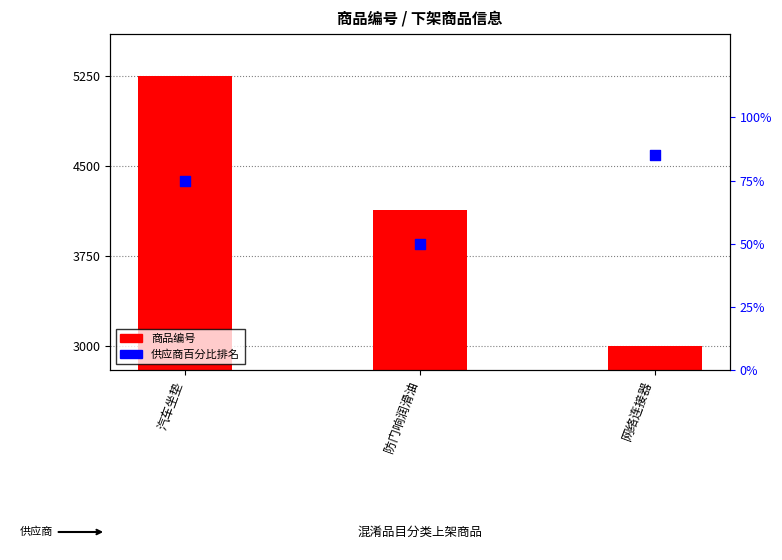

Is the value of 供应商百分比排名 at 防门响润滑油 greater than the value of 商品编号 at 防门响润滑油?

No